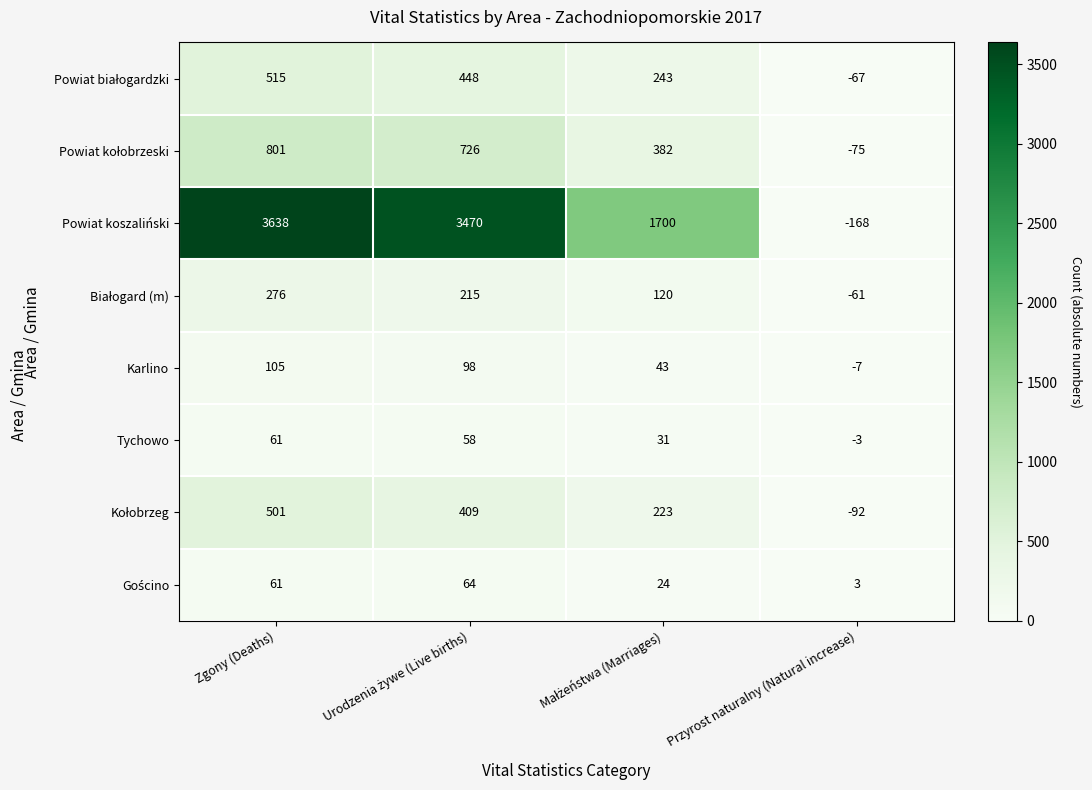

Count the number of categories in the chart.

4